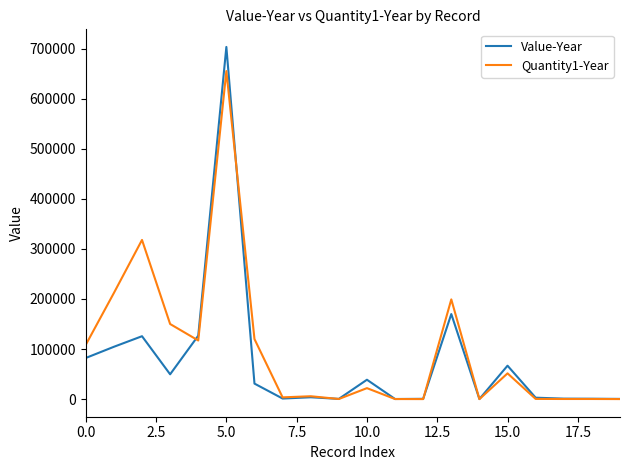

List the series in order of their peak value, highest first.

Value-Year, Quantity1-Year